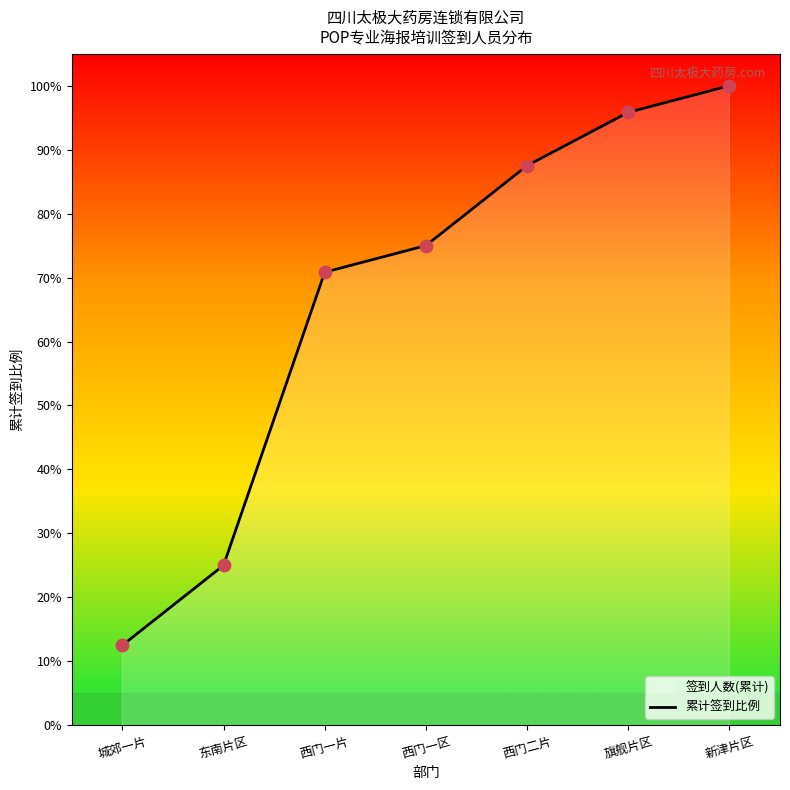

Between 新津片区 and 西门一区, which is larger?

新津片区